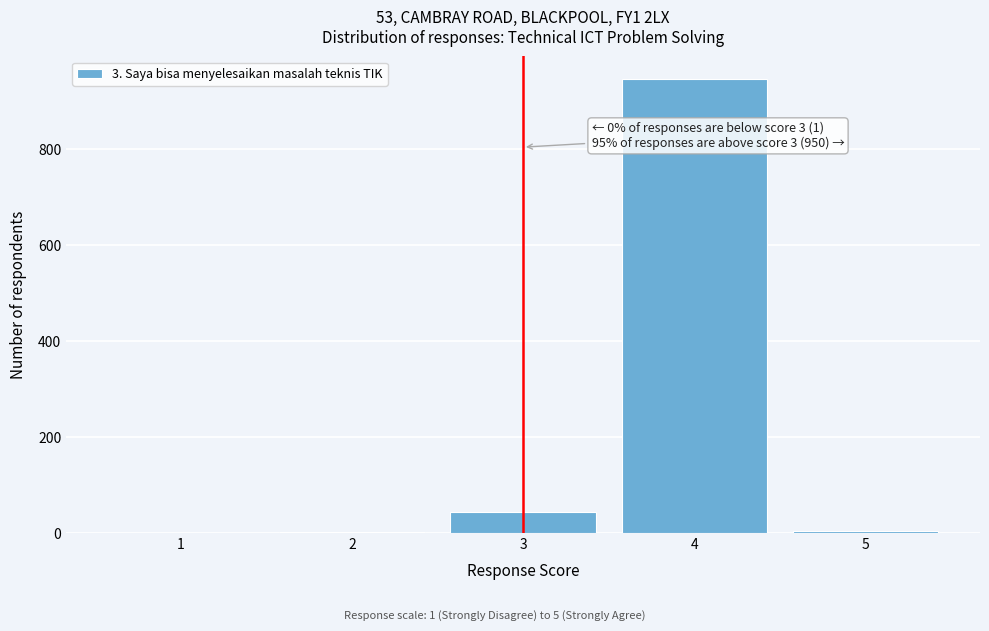

Which range on the x-axis has the tallest bar?

3.5 to 4.5